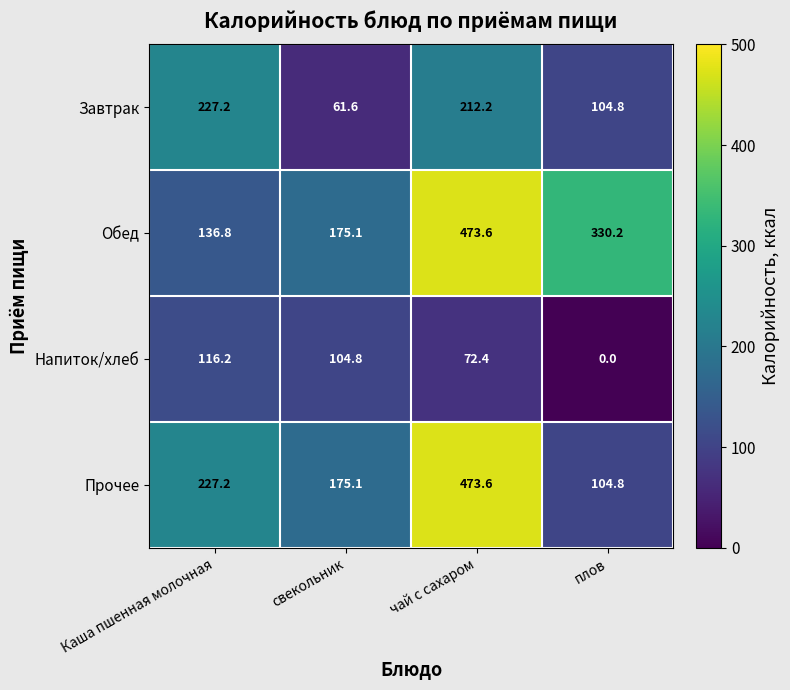

Is it true that Завтрак equals 227.2 at Каша пшенная молочная?

True